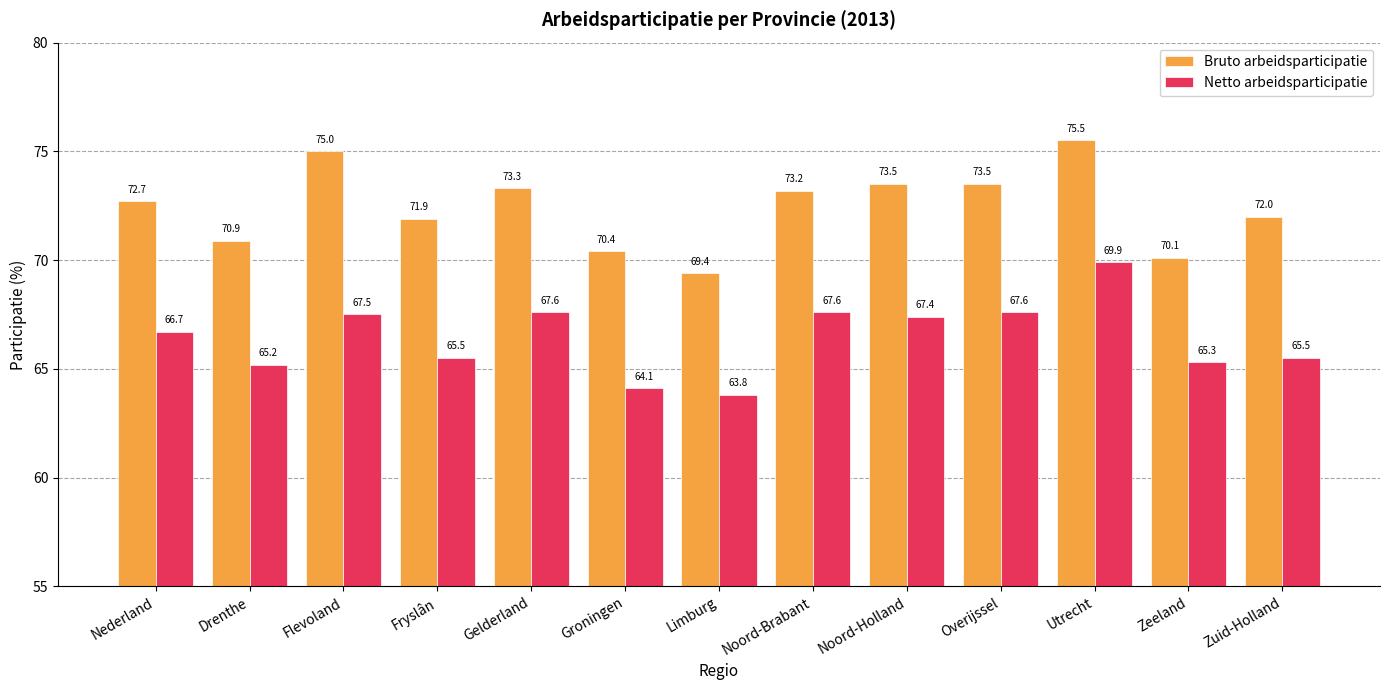

Where does the Bruto arbeidsparticipatie series first go above 72?

Nederland